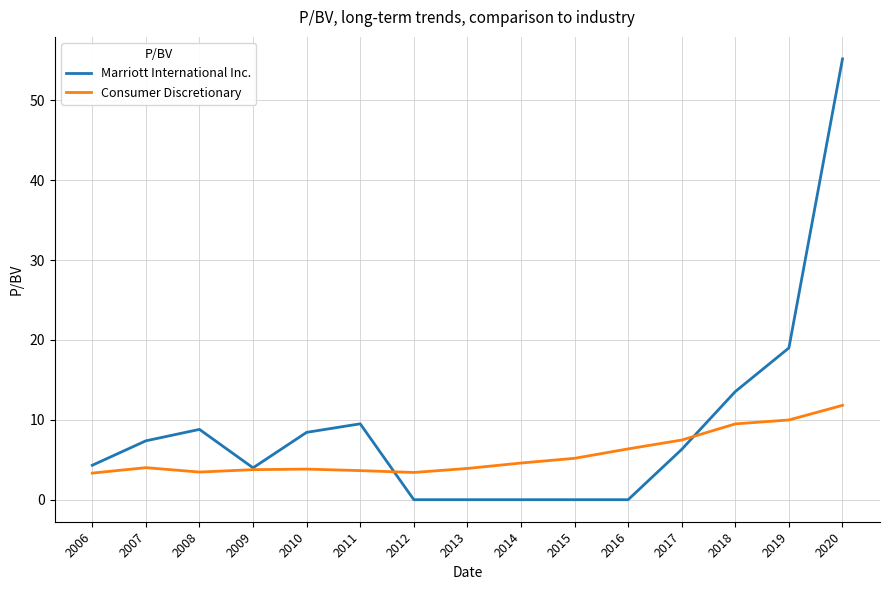

At how many categories does at least one series exceed 35?

1